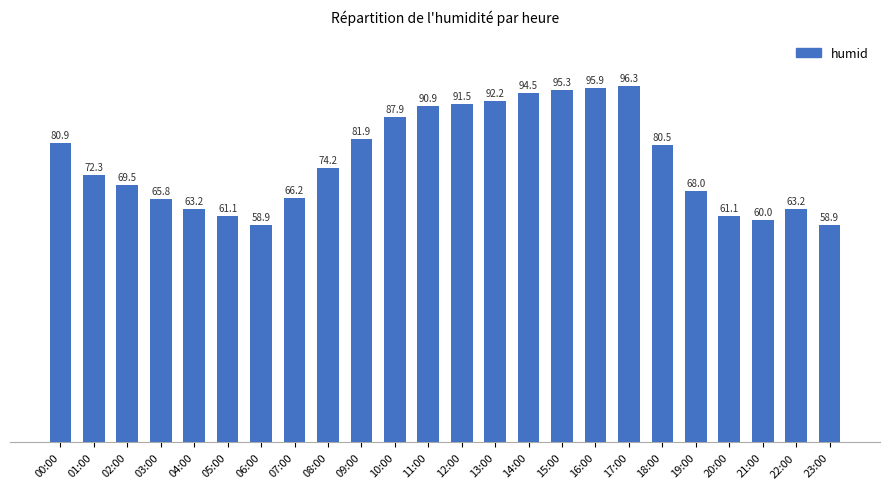

Which category has the highest value across all series?

17:00